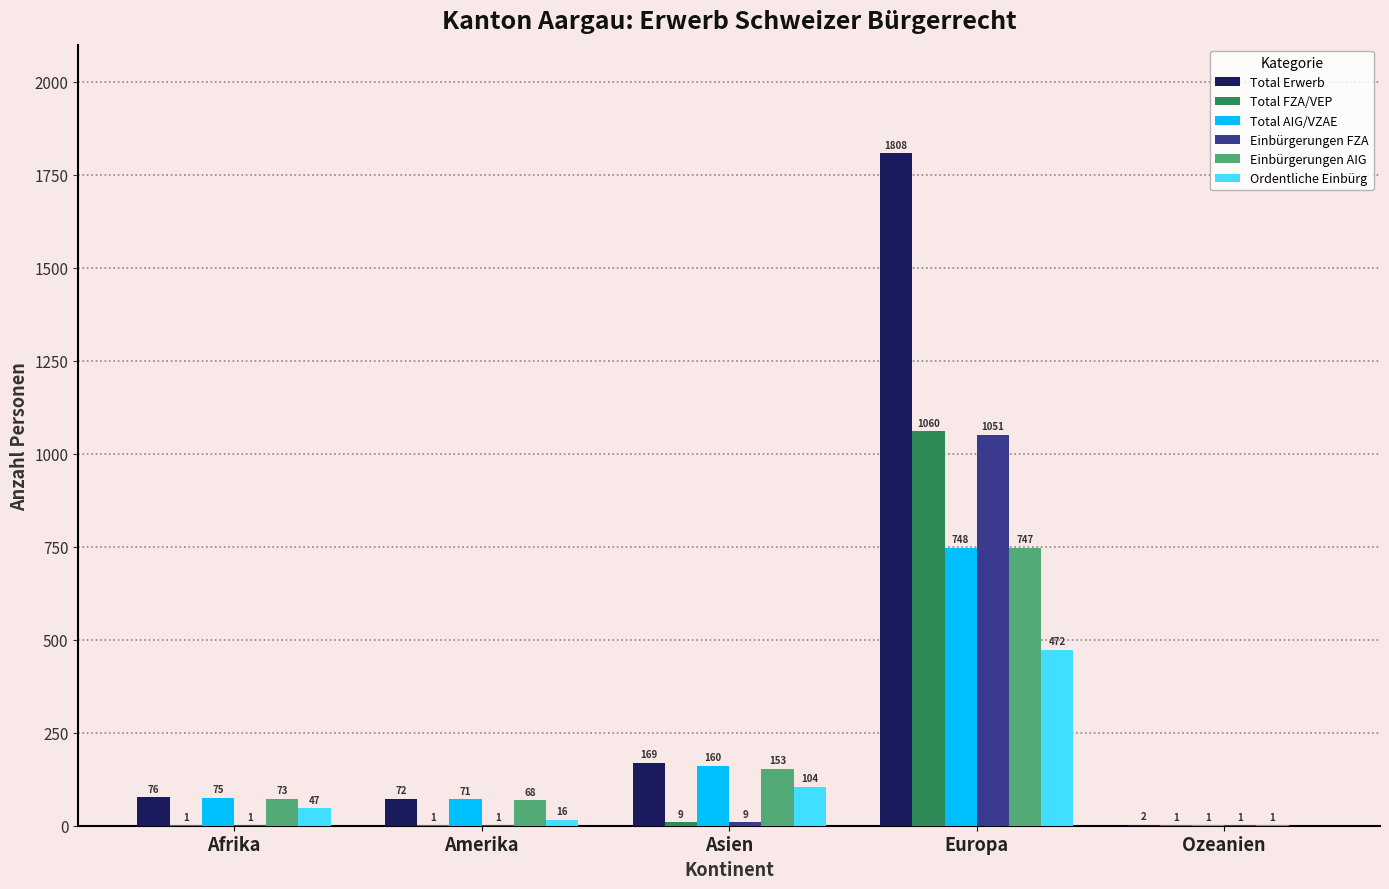

The Total AIG/VZAE series shows 71 at Amerika. True or false?

True